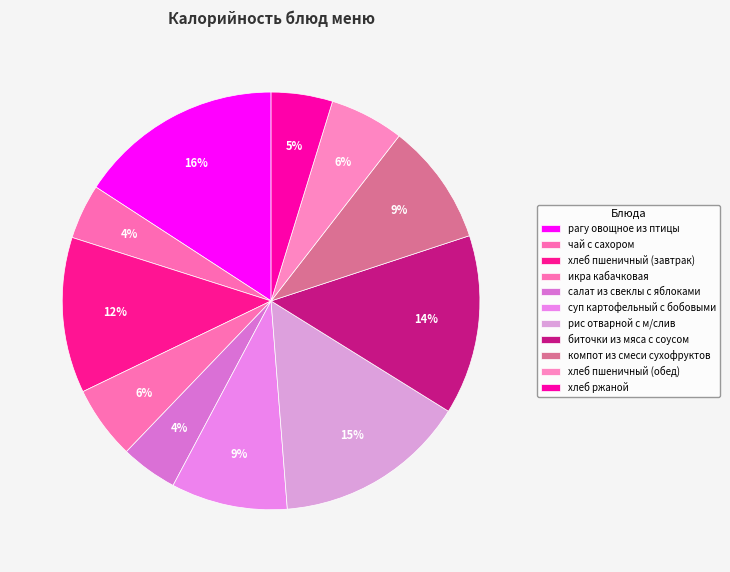

How many segments does this pie chart have?

11